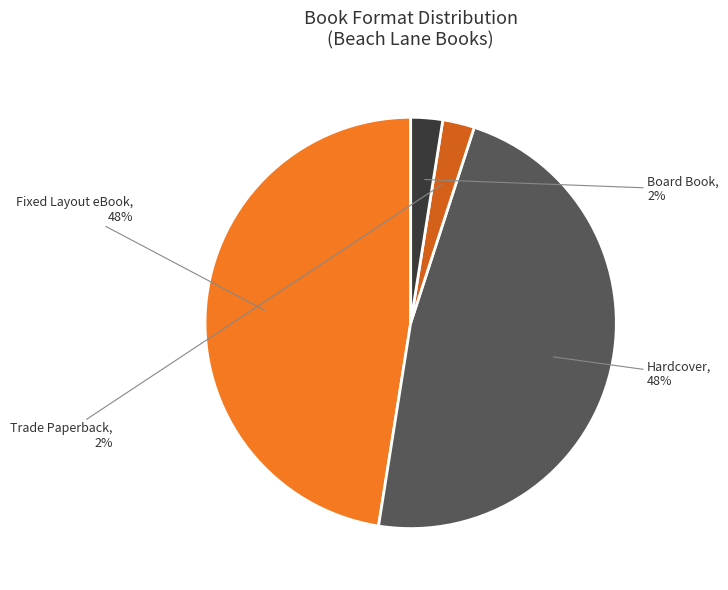

Does any single category account for the majority?

No